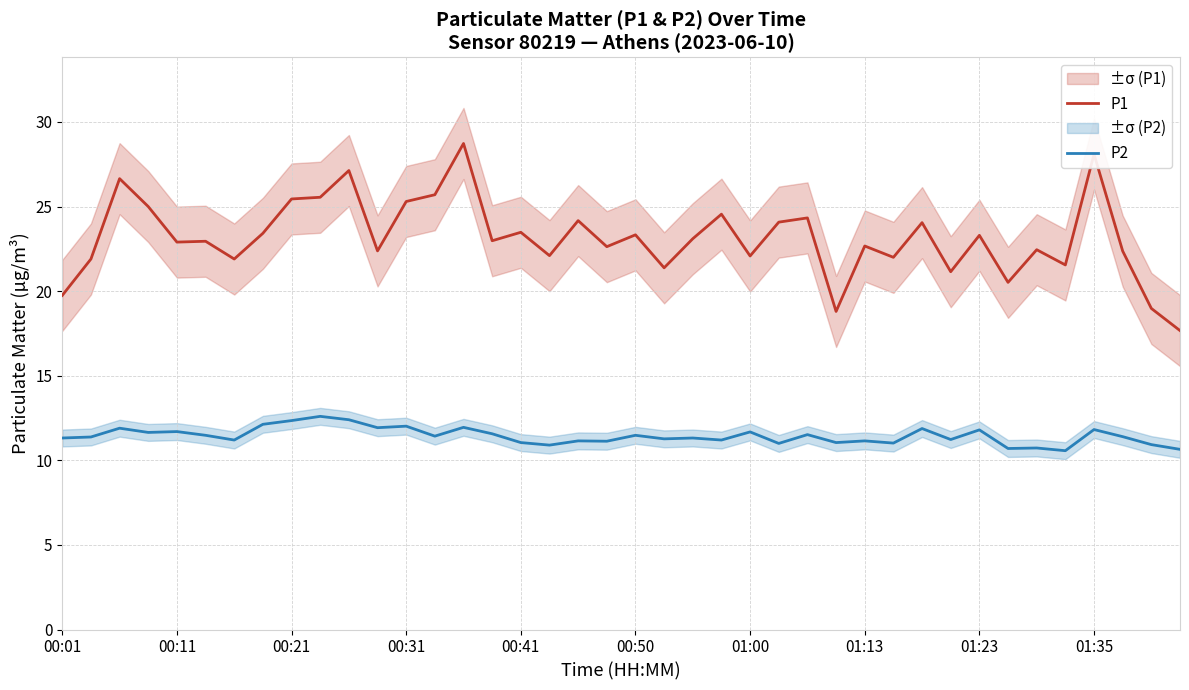

True or false: P1 and P2 cross at least once.

False